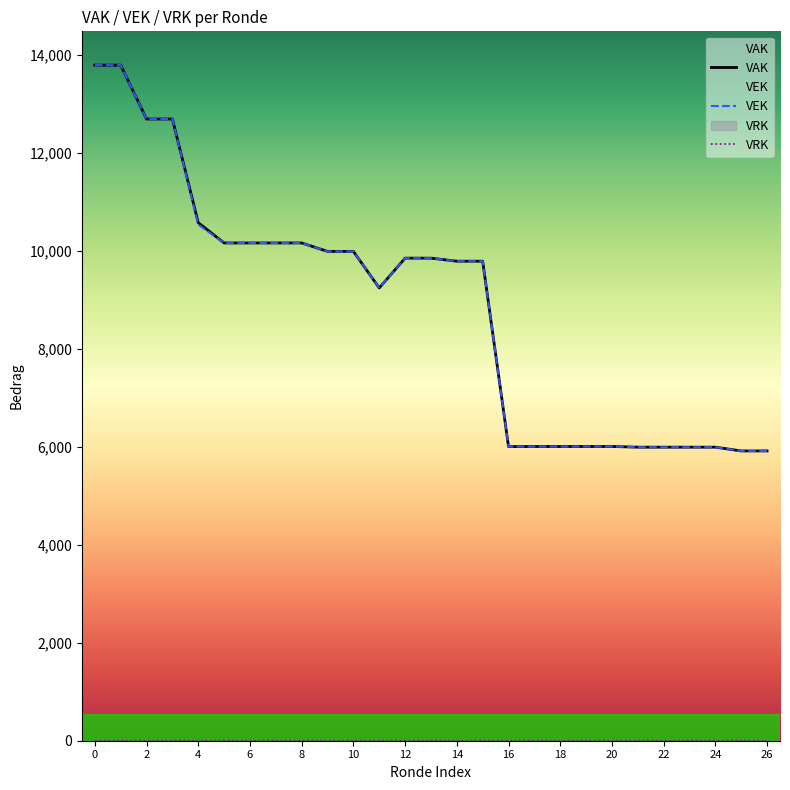

The value of VAK at 2 is 17847. True or false?

False